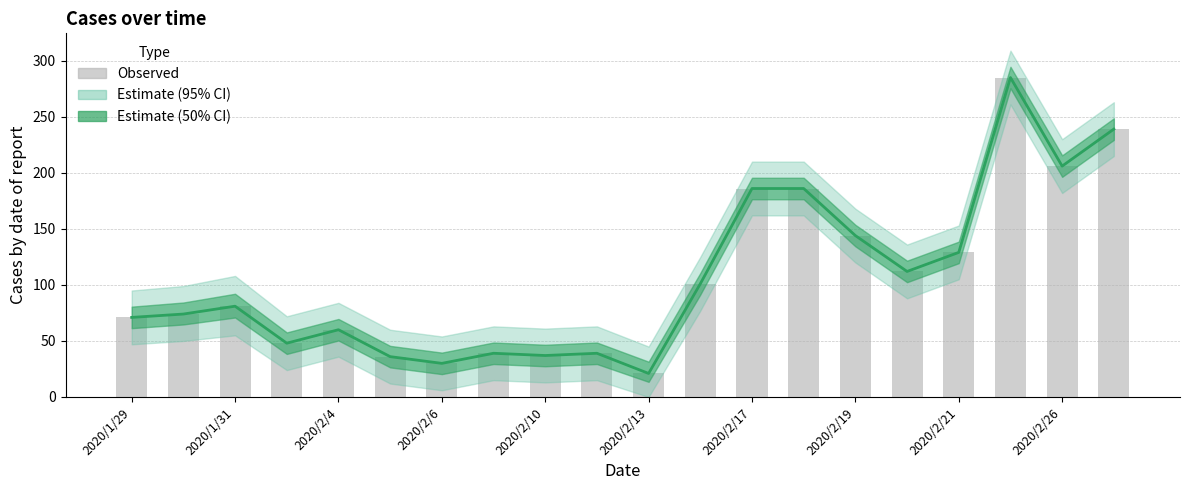

What is the difference between the second highest and second lowest values in the Estimate (mean) series?

209